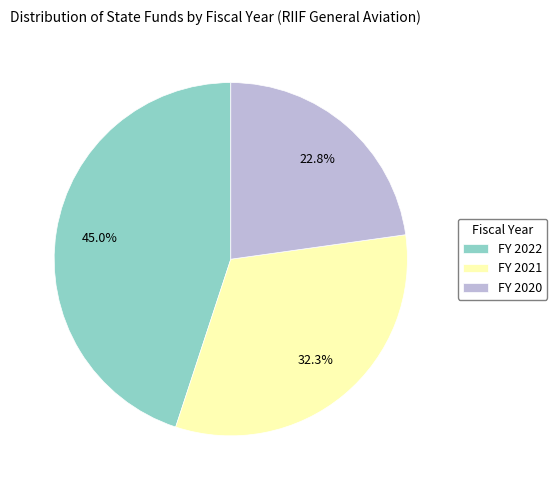

What is the smallest slice in the pie chart?

FY 2020